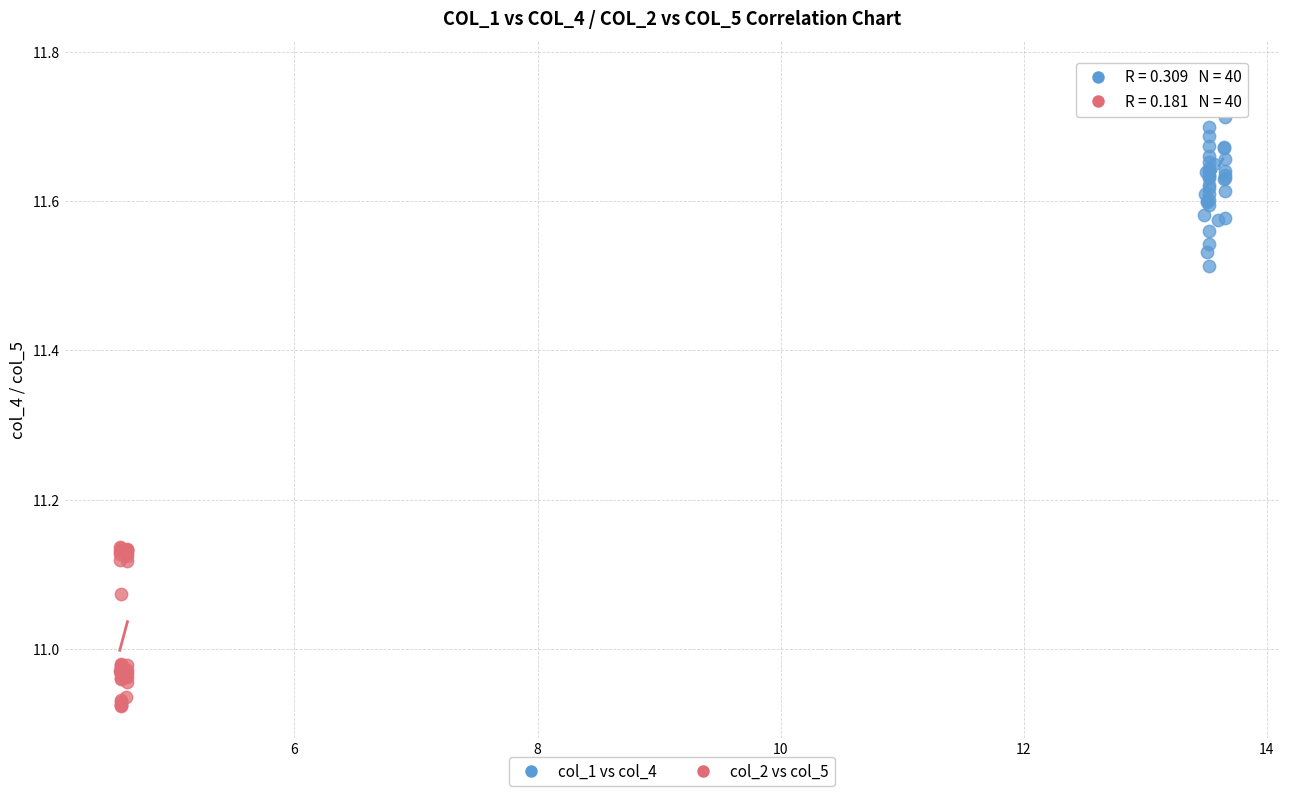

Which series contains the highest Y value?

col_1 vs col_4